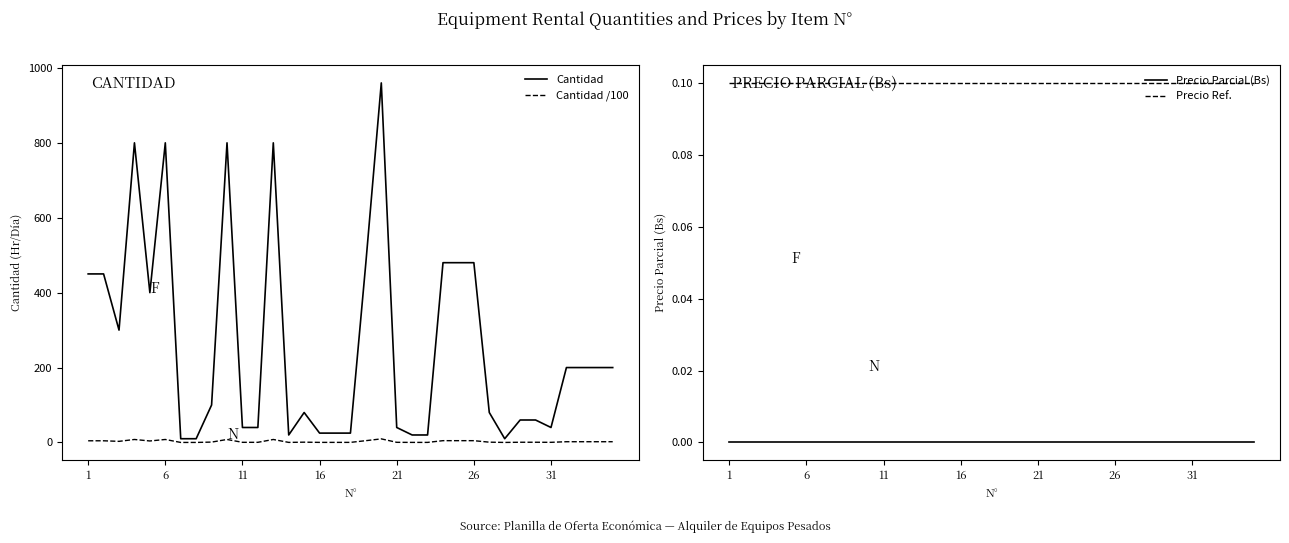

The Cantidad series shows 40.0 at 31. True or false?

True